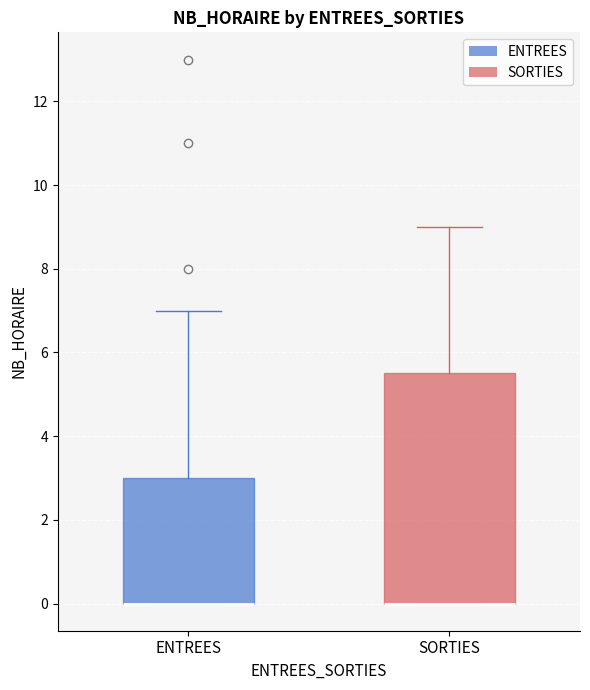

Where is the lower edge of the box for SORTIES on the y-axis? The values are not printed on the chart, so give them approximately, as read against the axis.

0.0